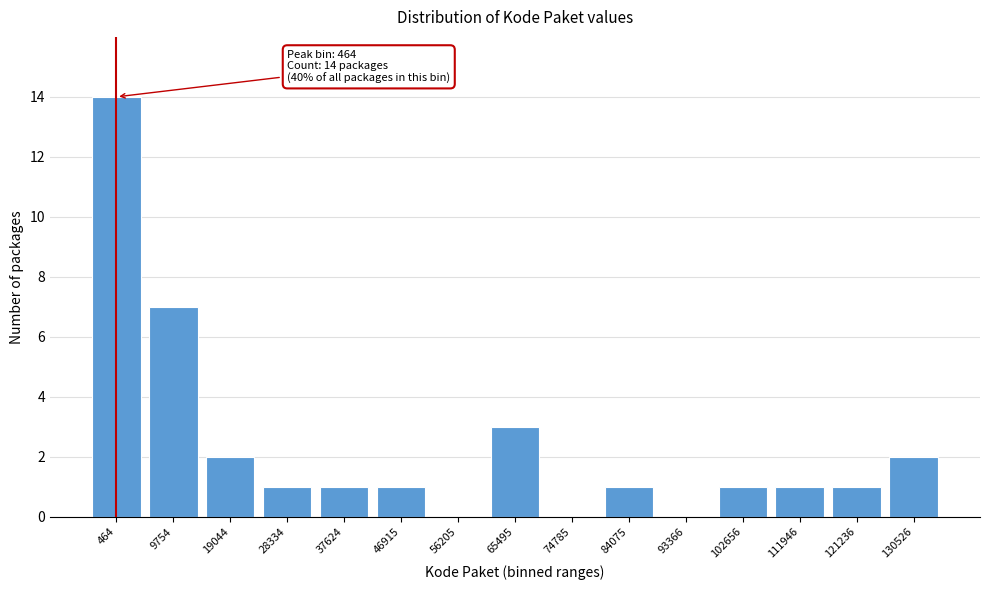

Reading right to left, transcribe all the data shown in this chart.

130526=2	121236=1	111946=1	102656=1	93366=0	84075=1	74785=0	65495=3	56205=0	46915=1	37624=1	28334=1	19044=2	9754=7	464=14